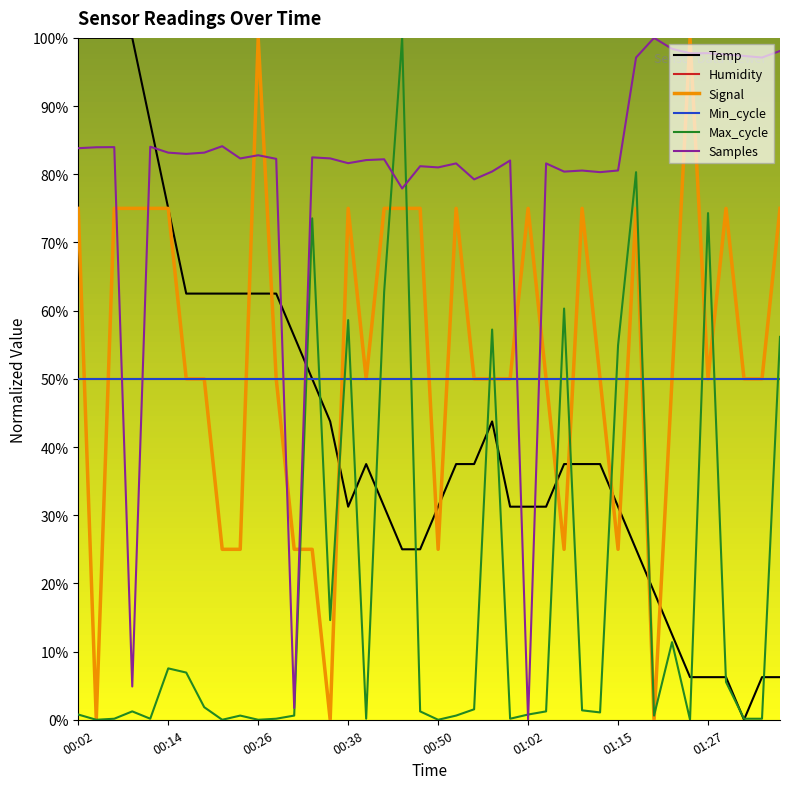

Between which two adjacent categories do Humidity and Temp first intersect?

13 and 14